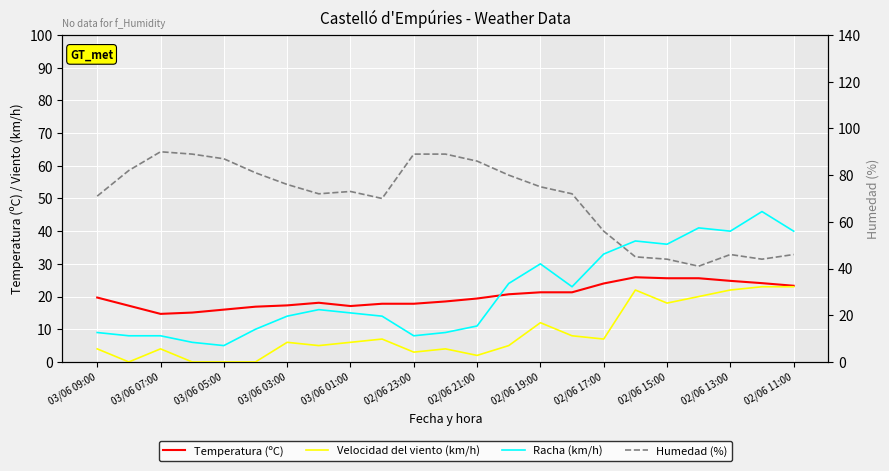

What is the difference between the maximum and minimum values in the Temperatura (ºC) series?

11.2